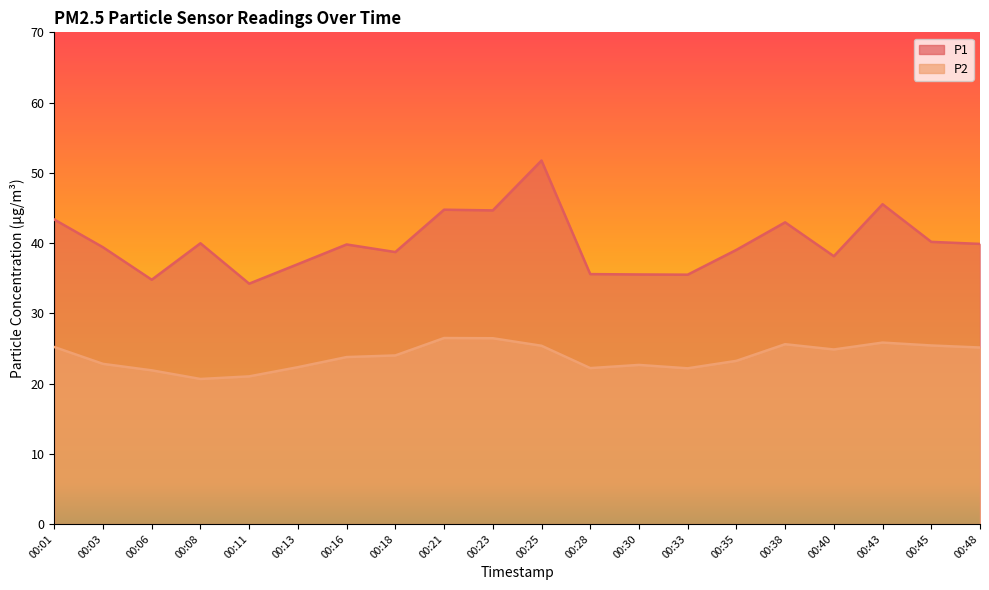

What is the spread (max minus min) of values at 00:38?

17.4